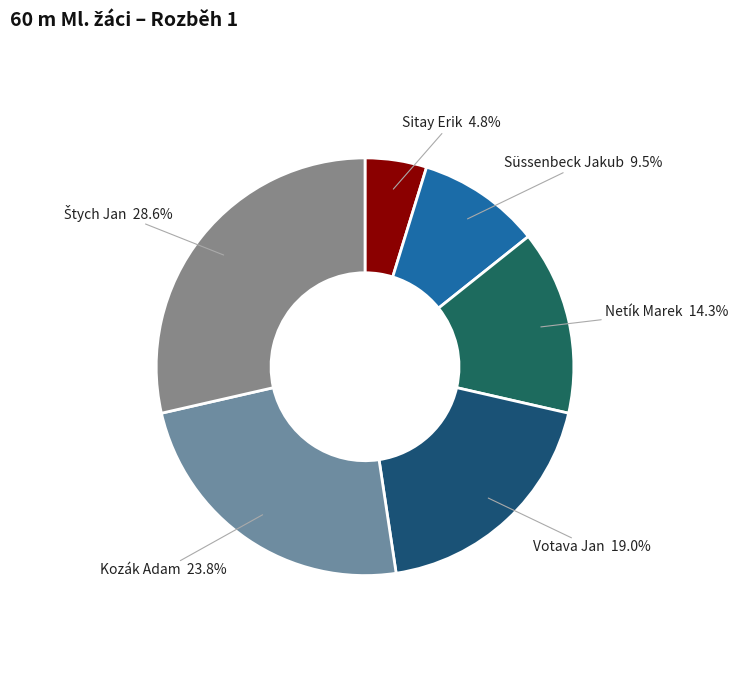

Is there a majority slice in this chart?

No